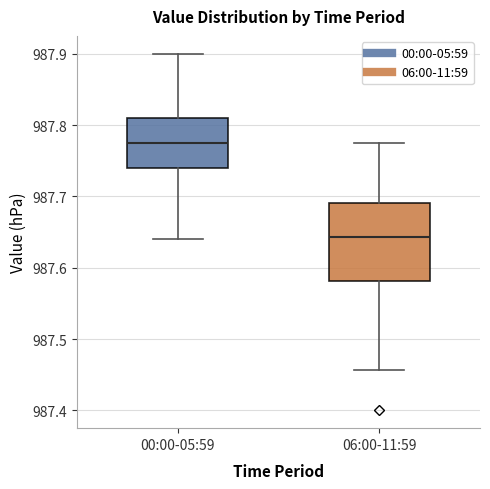

Reading left to right, read every box against the y-axis: the position of its median line, the range the box covers, and the ends of its whiskers. The values are not printed on the chart, so give them approximately, as read against the axis.

00:00-05:59: median 987.78, box 987.74 to 987.81, whiskers 987.64 to 987.90
06:00-11:59: median 987.64, box 987.58 to 987.69, whiskers 987.46 to 987.78